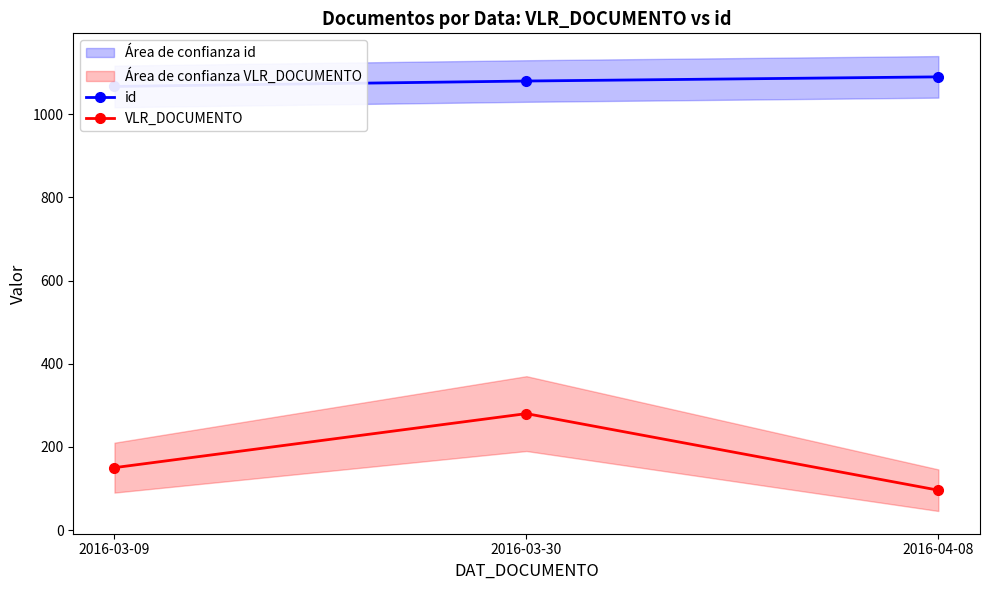

Rank the series at 2016-03-30 from highest to lowest value.

id, VLR_DOCUMENTO